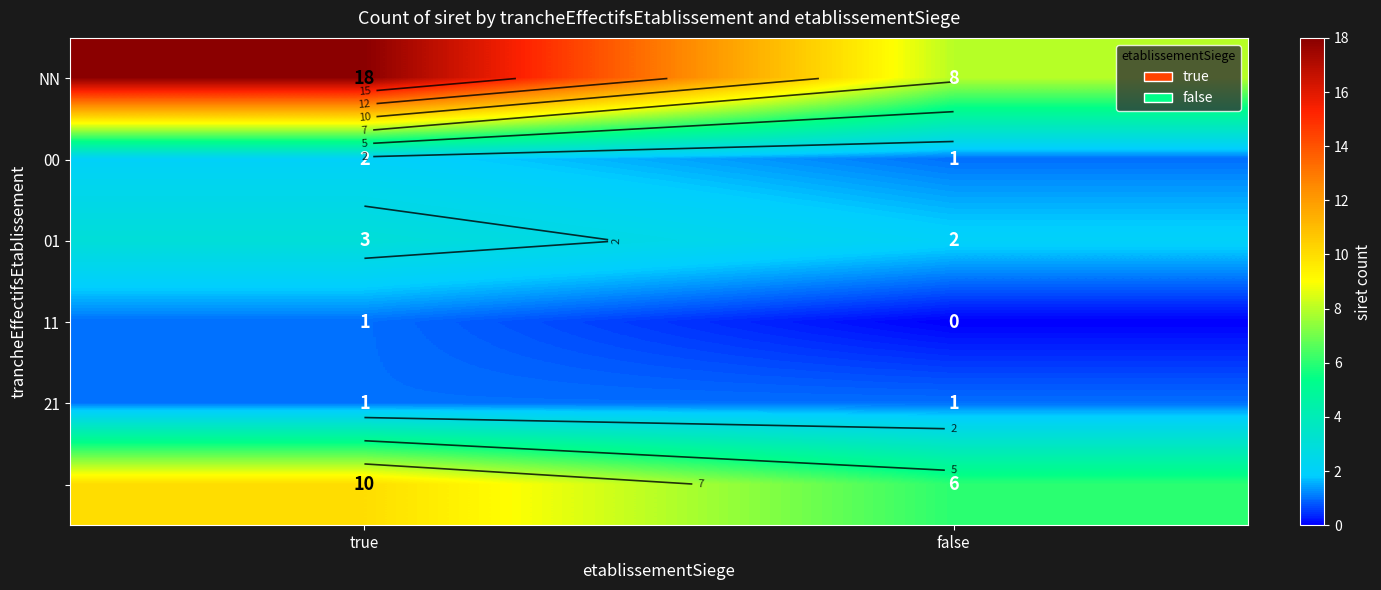

What is the minimum value for NN?

8